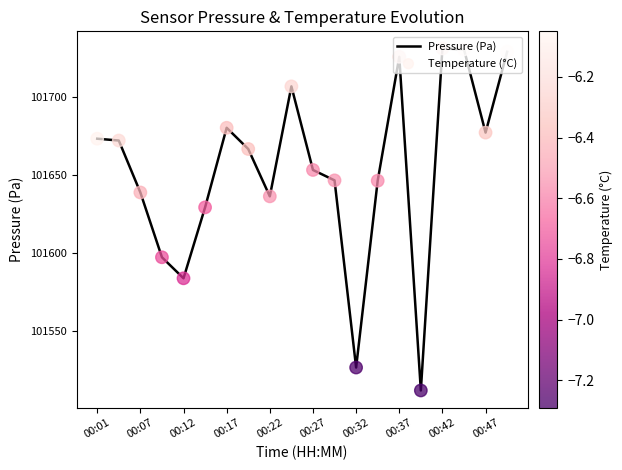

What is the greatest value displayed?

101731.1